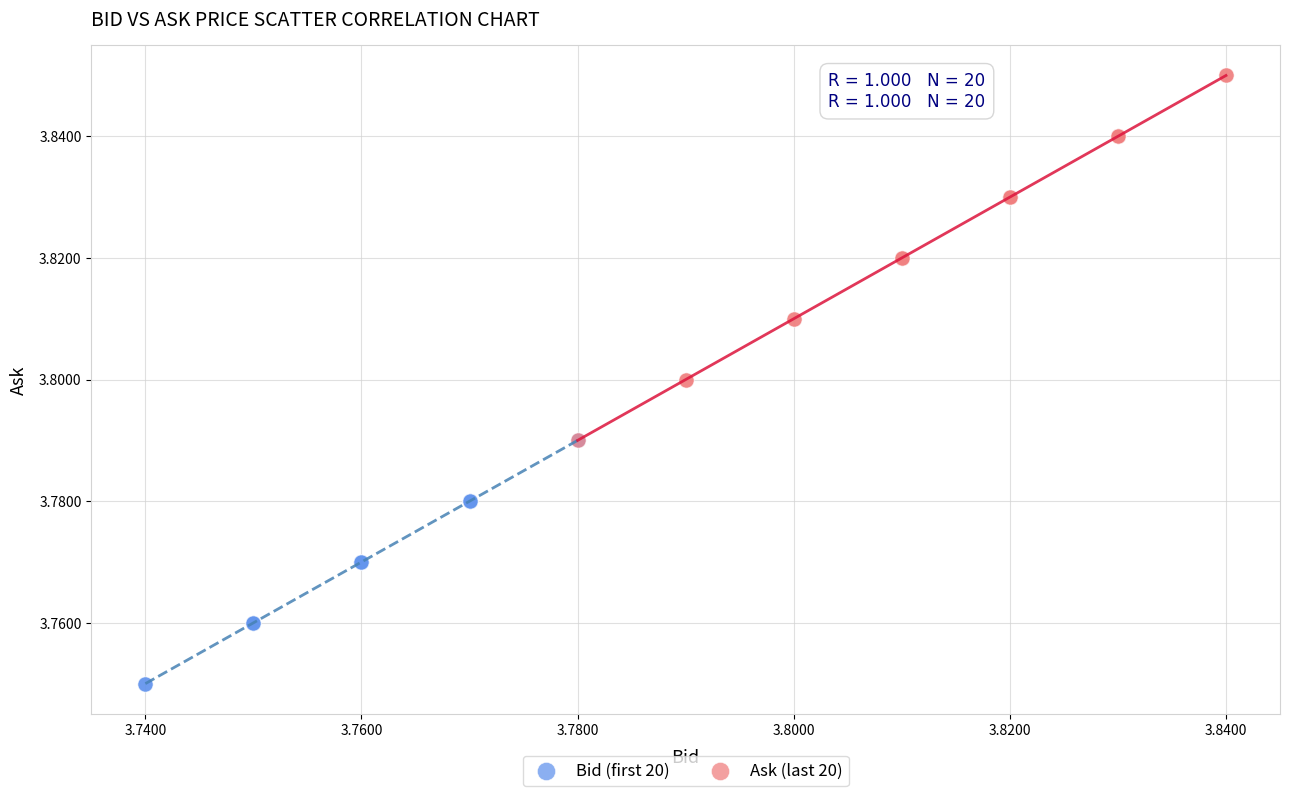

Which series has the widest spread of Y values?

Ask (last 20)